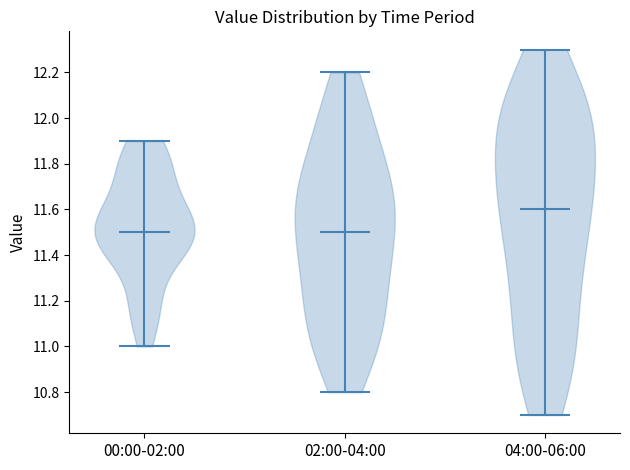

Reading left to right, read every violin against the y-axis: where its median line is, and the lowest and highest points it reaches. The values are not printed on the chart, so give them approximately, as read against the axis.

00:00-02:00: median line 11.5, lowest point 11.0, highest point 11.9
02:00-04:00: median line 11.5, lowest point 10.8, highest point 12.2
04:00-06:00: median line 11.6, lowest point 10.7, highest point 12.3